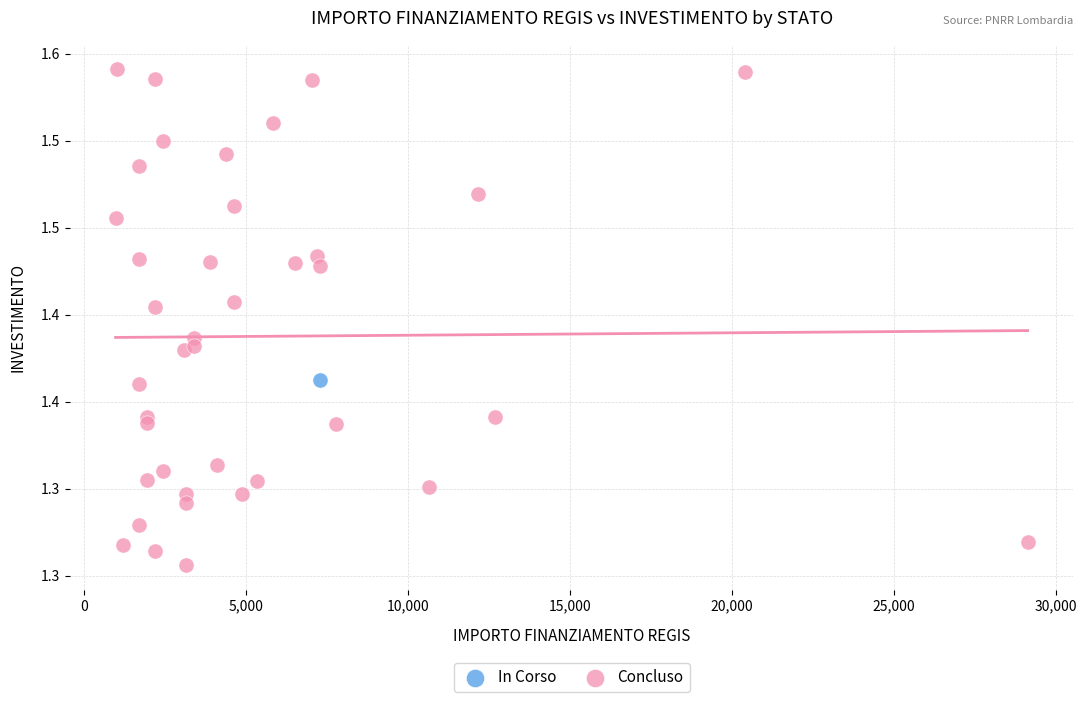

What are all the series names shown in the legend?

In Corso, Concluso